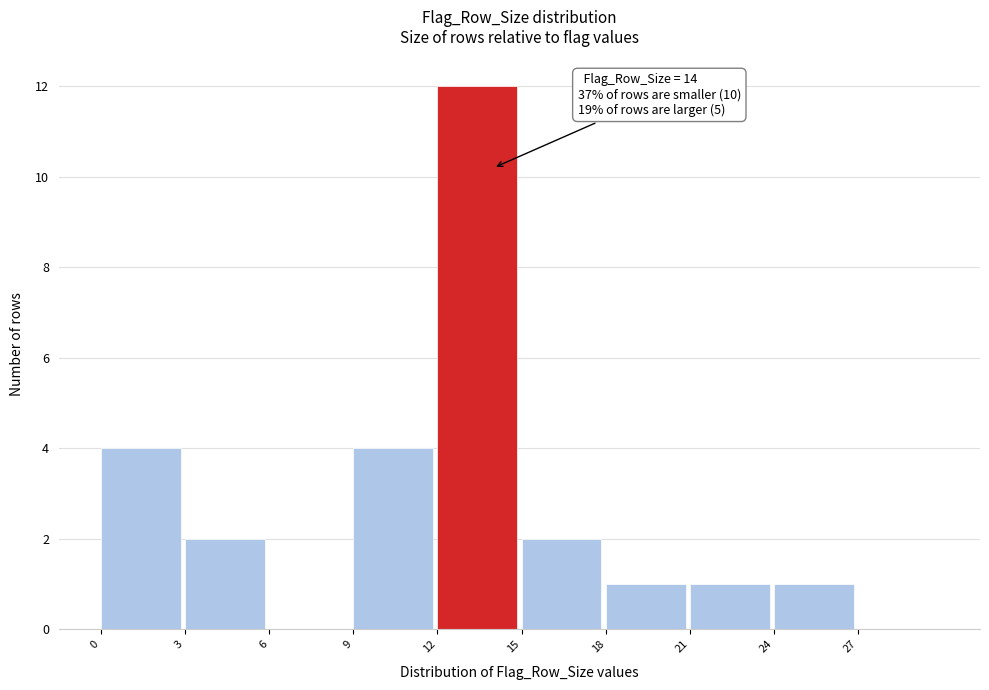

Over which range of the x-axis is the bar tallest?

12 to 15